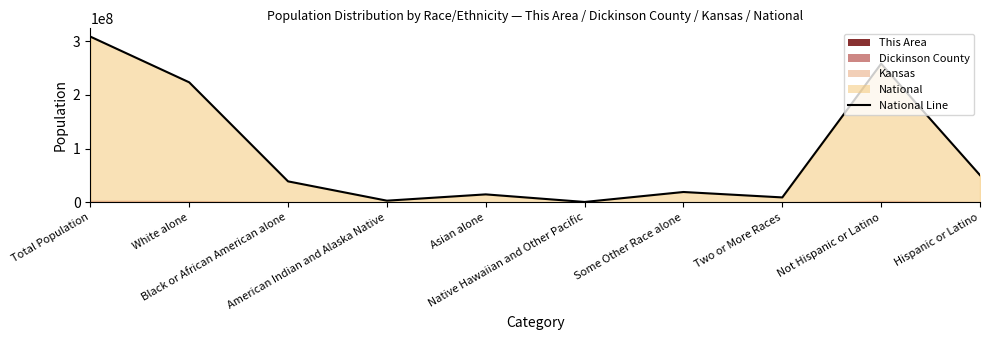

What position from the left is Native Hawaiian and Other Pacific?

6